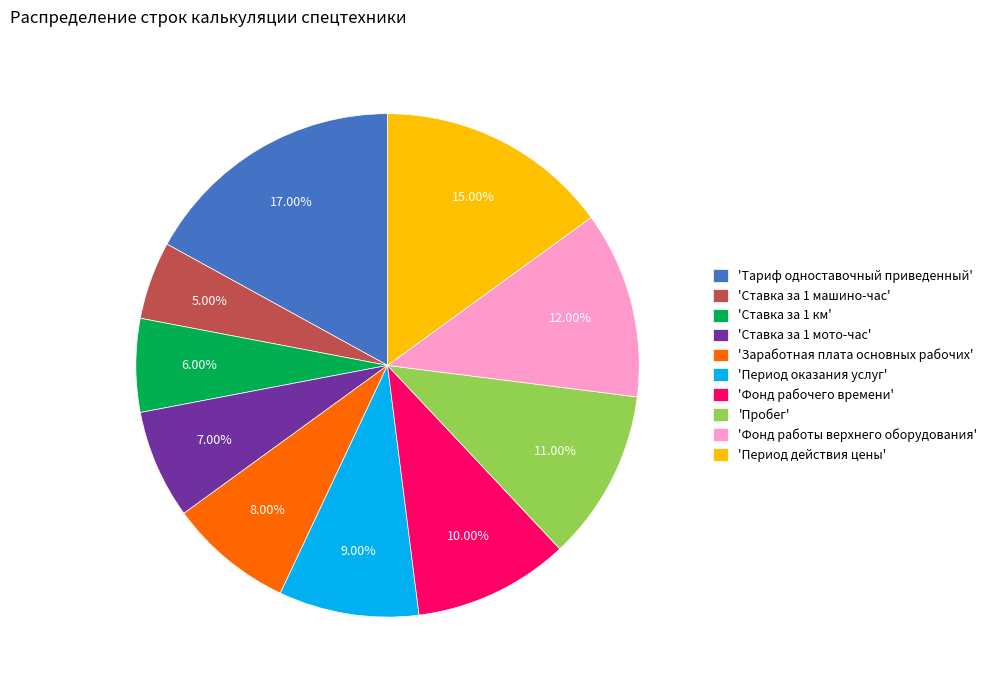

Do 'Фонд рабочего времени' and 'Ставка за 1 мото-час' together represent more than half of the pie?

No